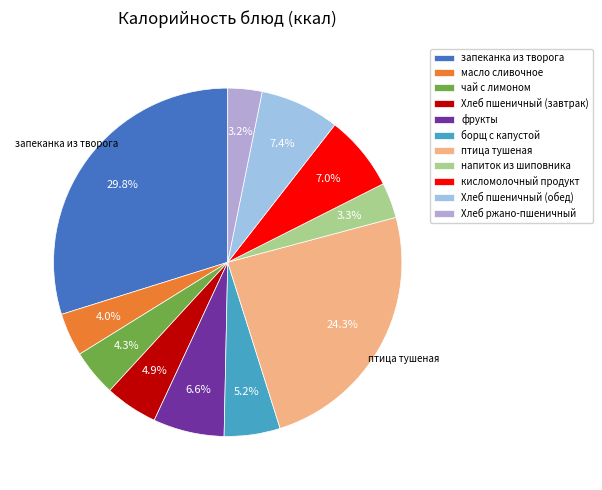

How many slices are in this pie chart?

11